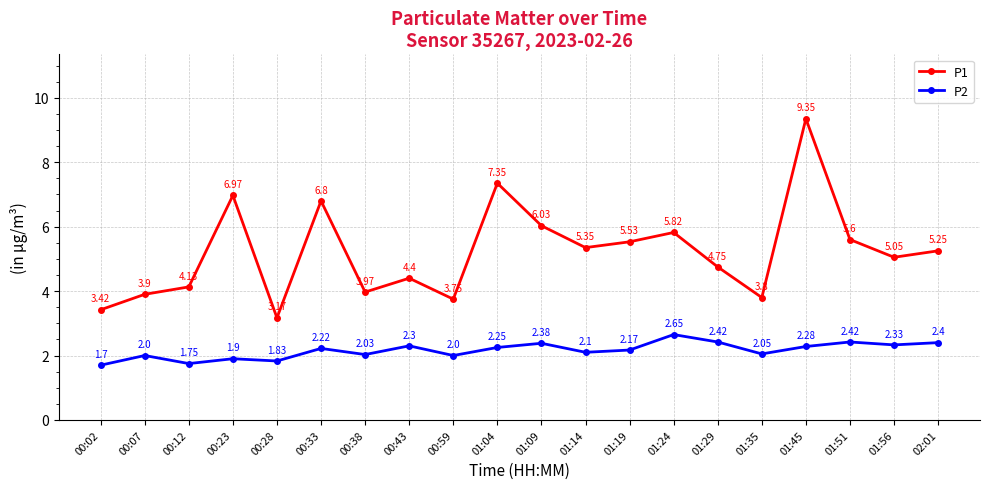

Which series has the largest range (max minus min)?

P1